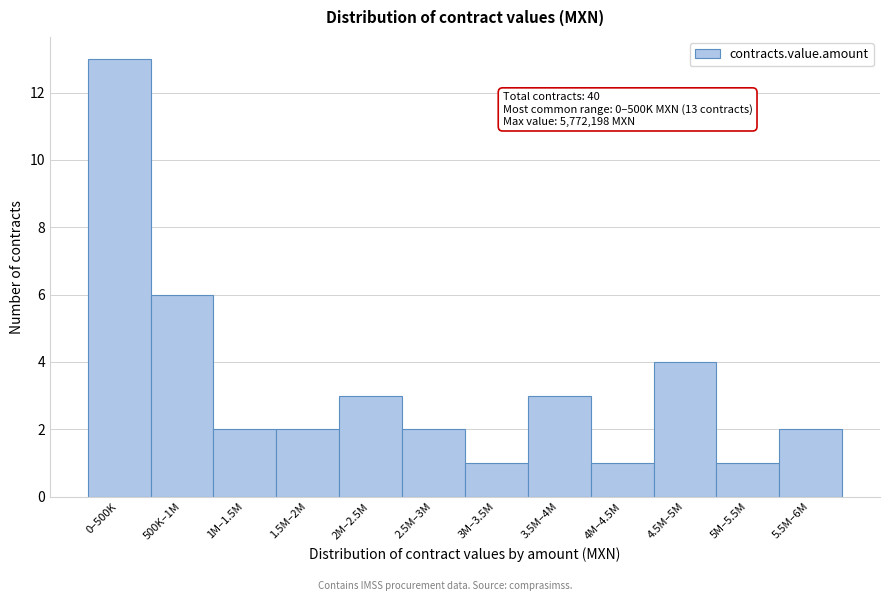

Reading left to right, what are all the values shown in this chart?

13	6	2	2	3	2	1	3	1	4	1	2